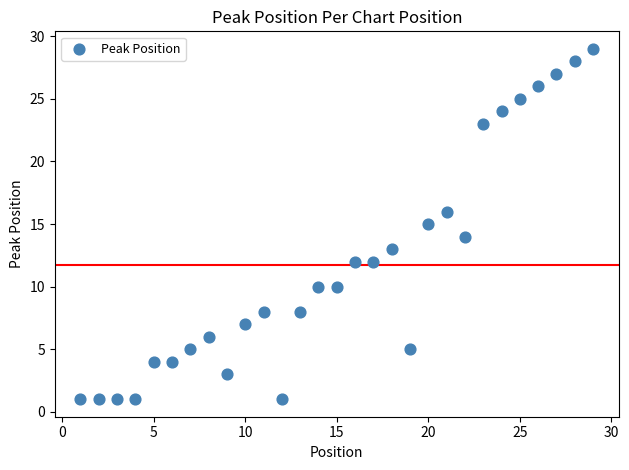

What is the range of Y values (max minus min)?

28